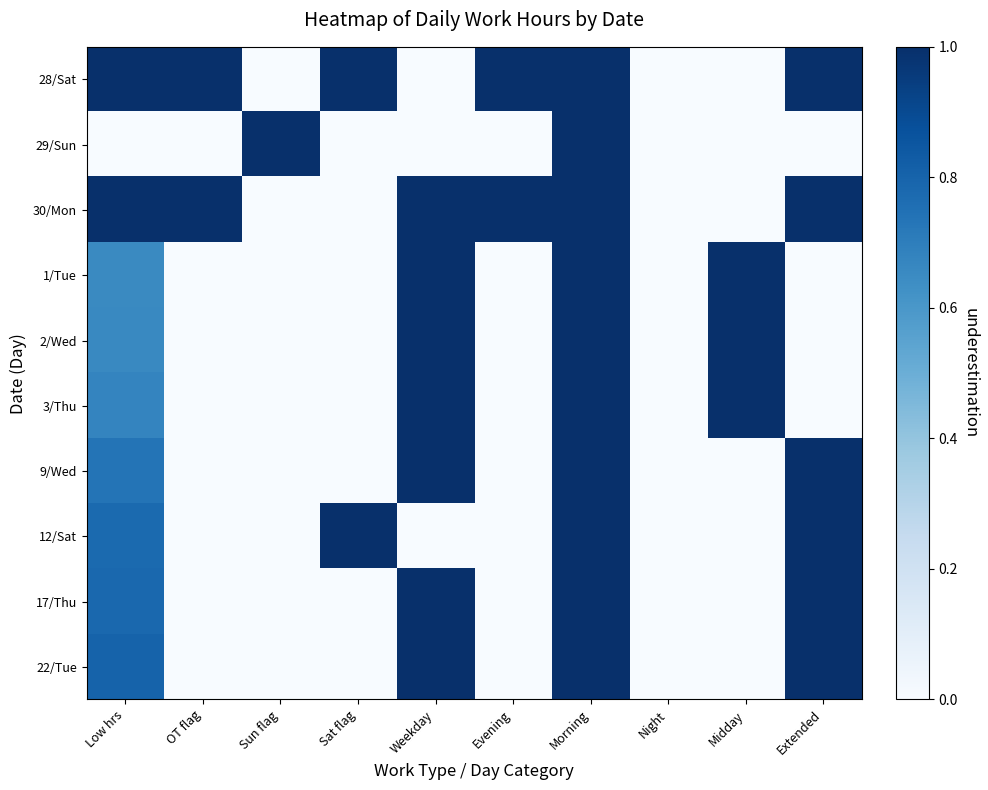

At how many categories does at least one series exceed 0?

9